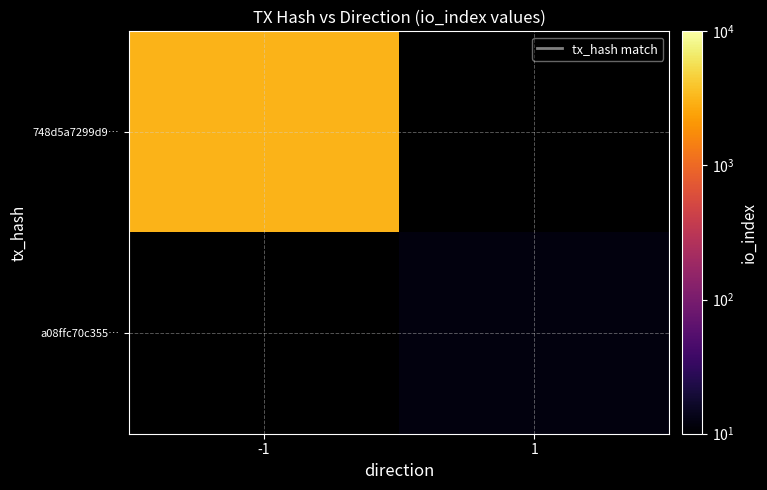

Which category has the lowest value in the 748d5a7299d9… series?

-1